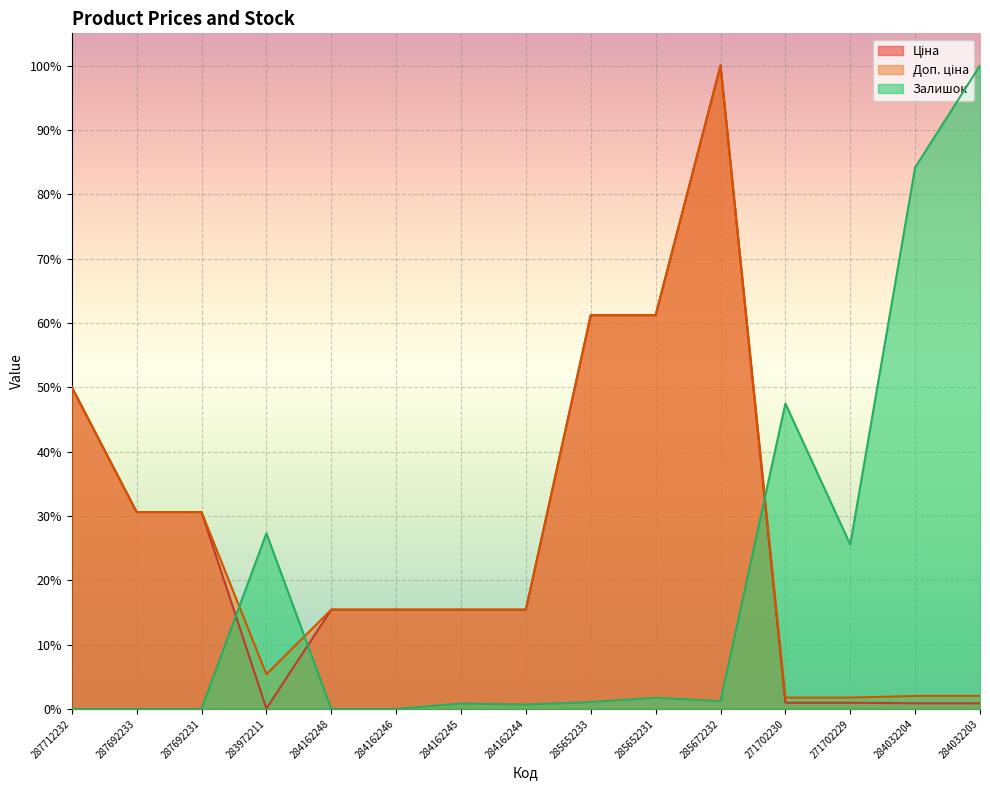

The Ціна series shows 0.1 at 284162246. True or false?

False